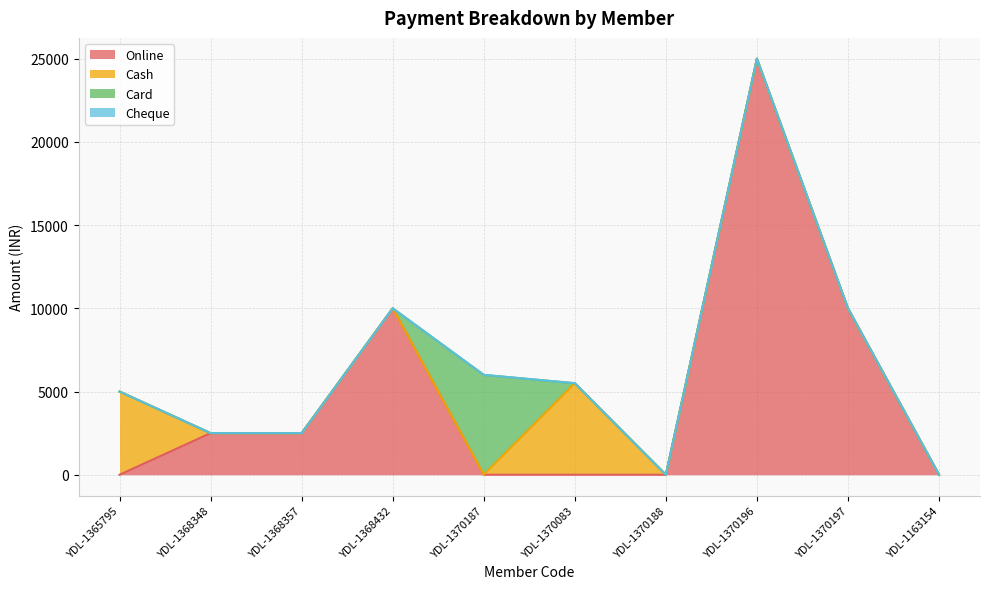

Rank the series at YDL-1370083 from lowest to highest value.

Online, Card, Cheque, Cash